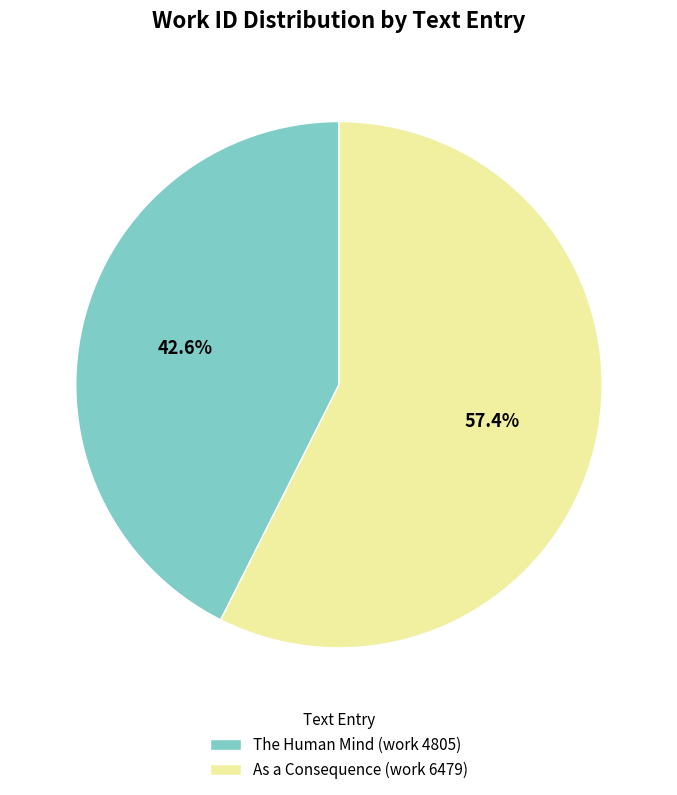

True or false: As a Consequence (work 6479) accounts for 67% of the total.

False